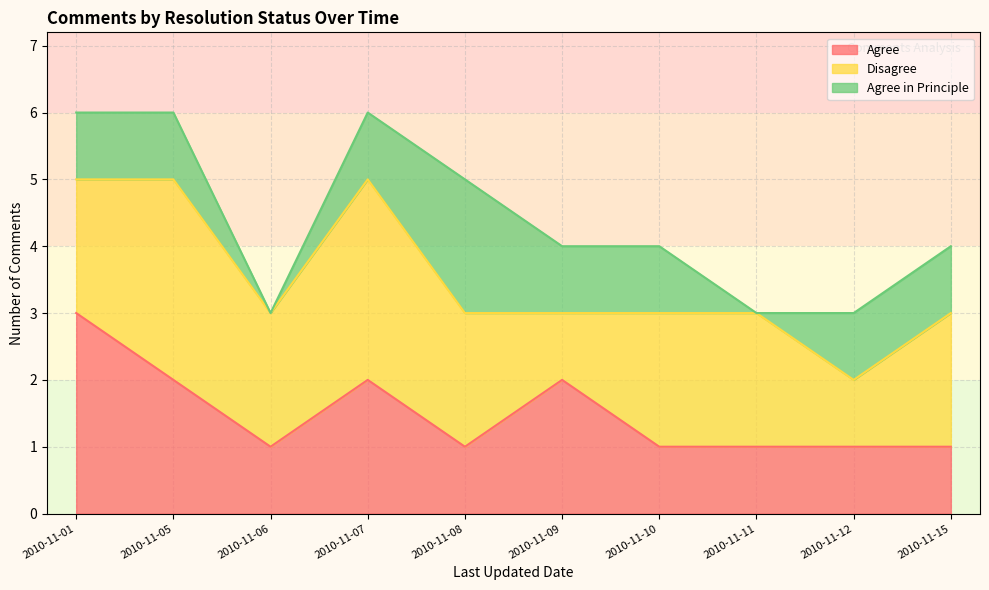

At which category does the chart reach its minimum across all series?

2010-11-06